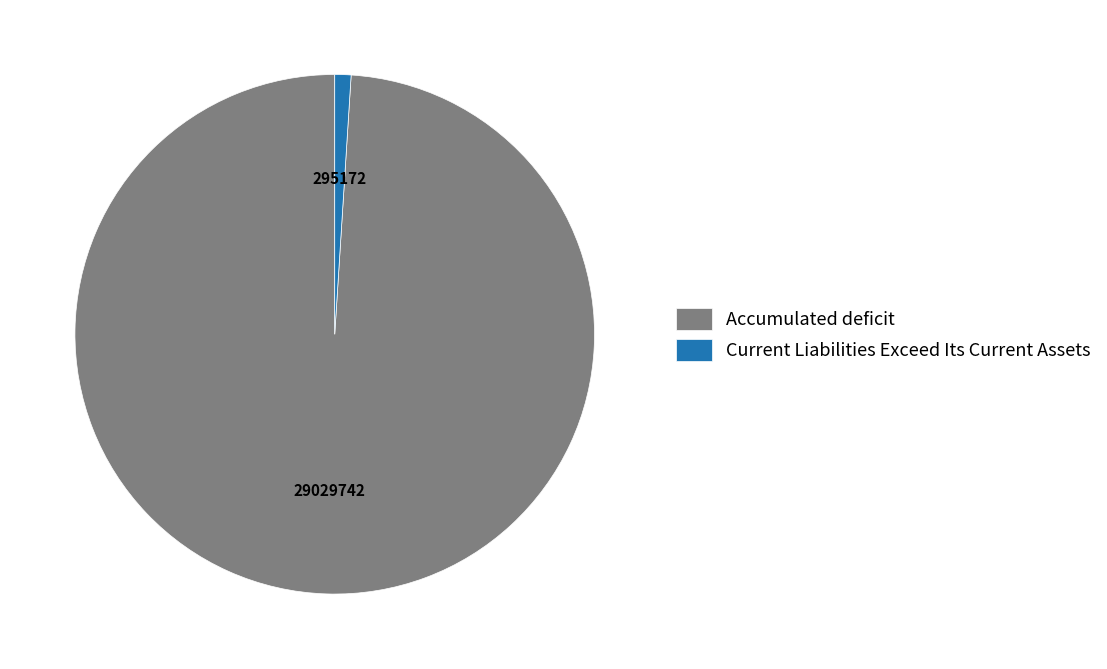

Between Current Liabilities Exceed Its Current Assets and Accumulated deficit, which is larger?

Accumulated deficit